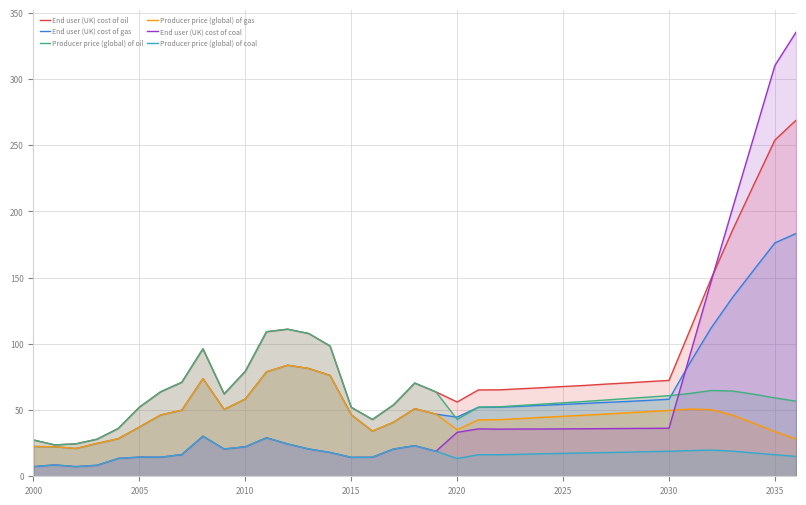

How many data points in Producer price (global) of oil are less than 58?

18